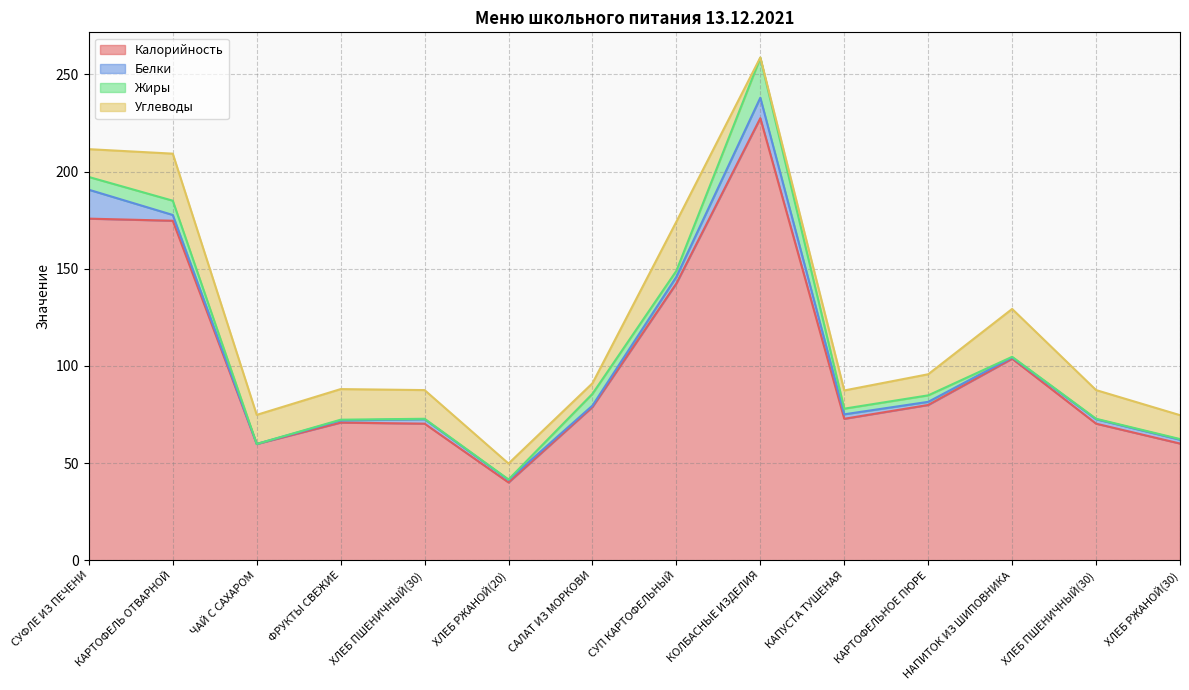

The value of Белки at НАПИТОК ИЗ ШИПОВНИКА is 1.1. True or false?

False